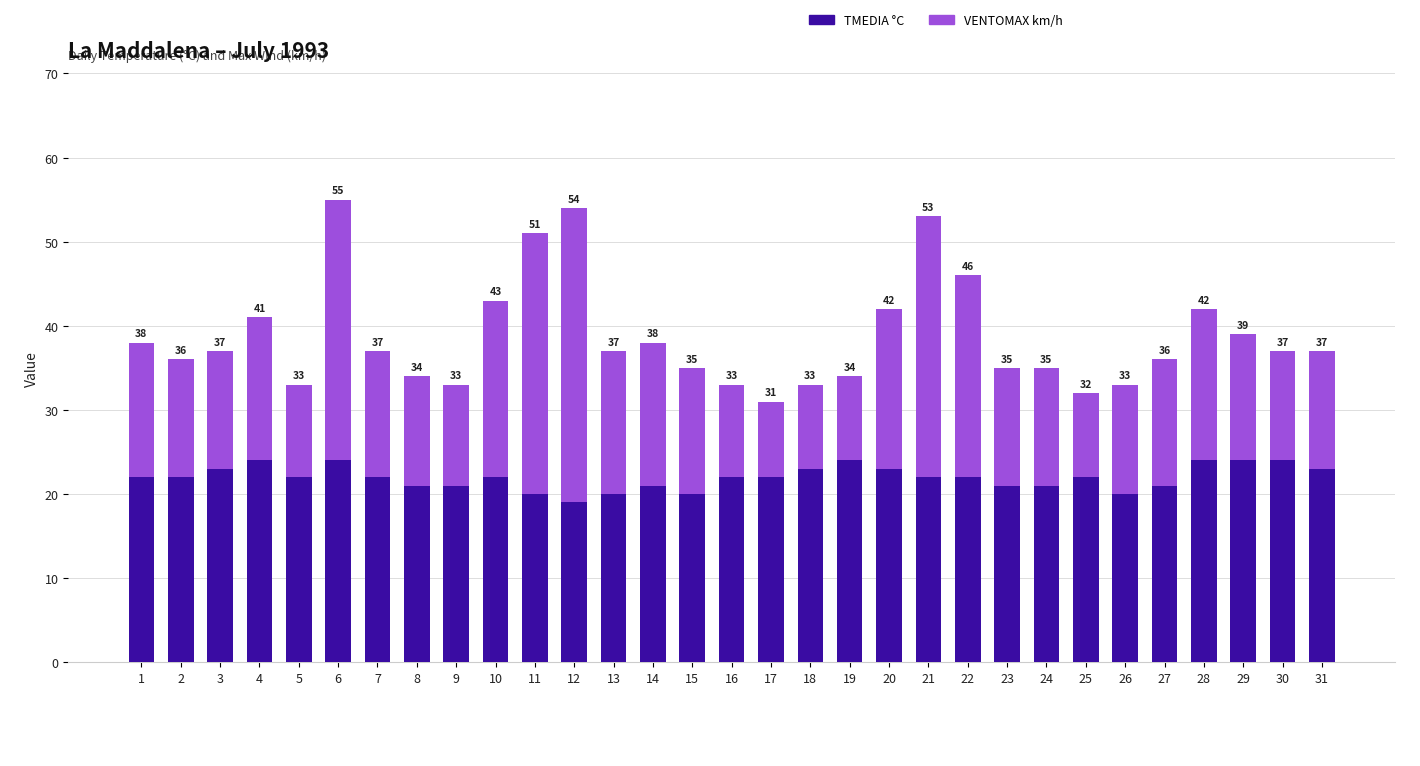

What is the difference between the maximum and minimum values in the VENTOMAX km/h series?

26